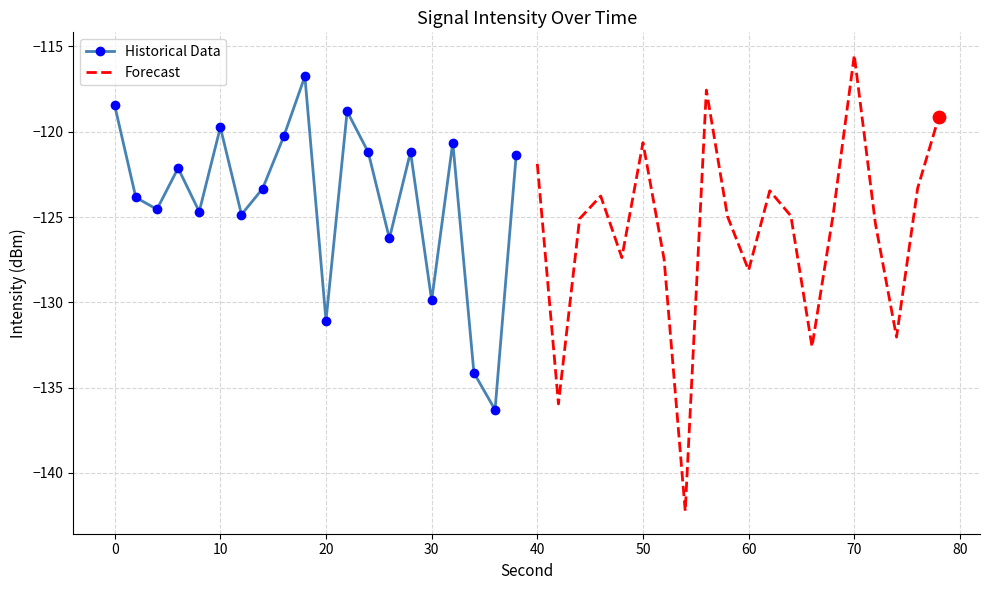

The value of Historical Data at 30 is -129.9. True or false?

True